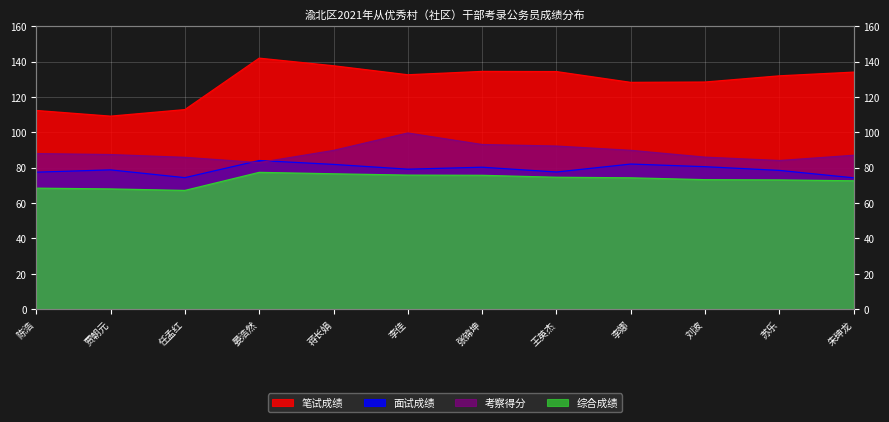

List the series in order of their peak value, lowest first.

综合成绩, 面试成绩, 考察得分, 笔试成绩